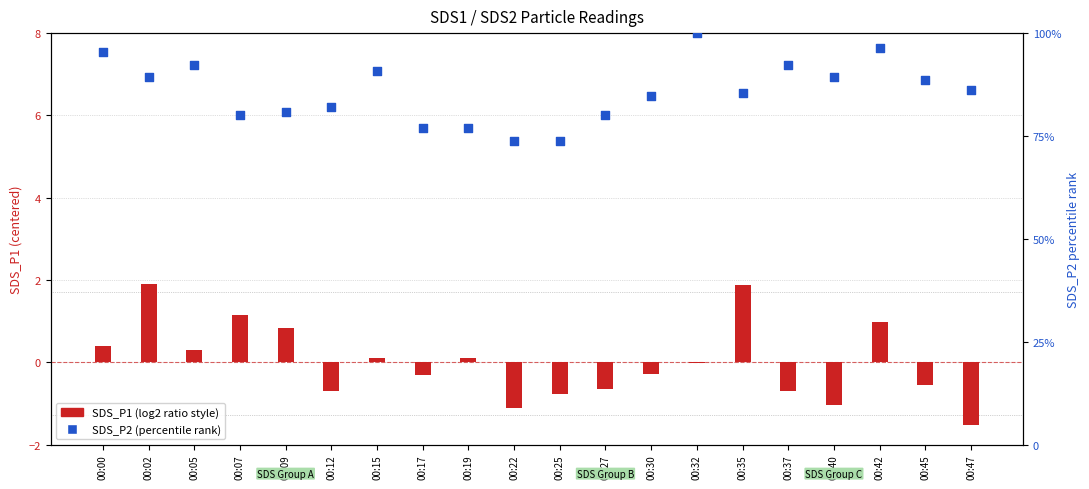

Which series has the largest Y range (max minus min)?

SDS_P2 (percentile)